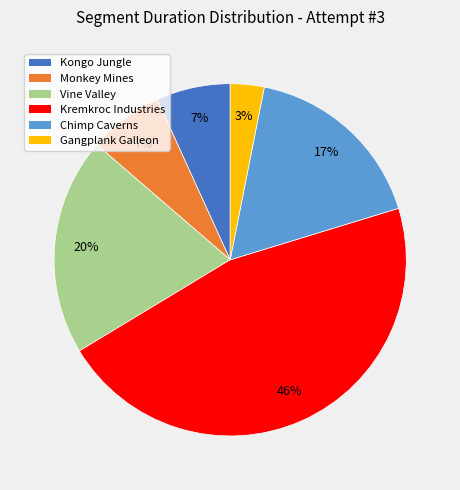

True or false: Vine Valley accounts for 14% of the total.

False